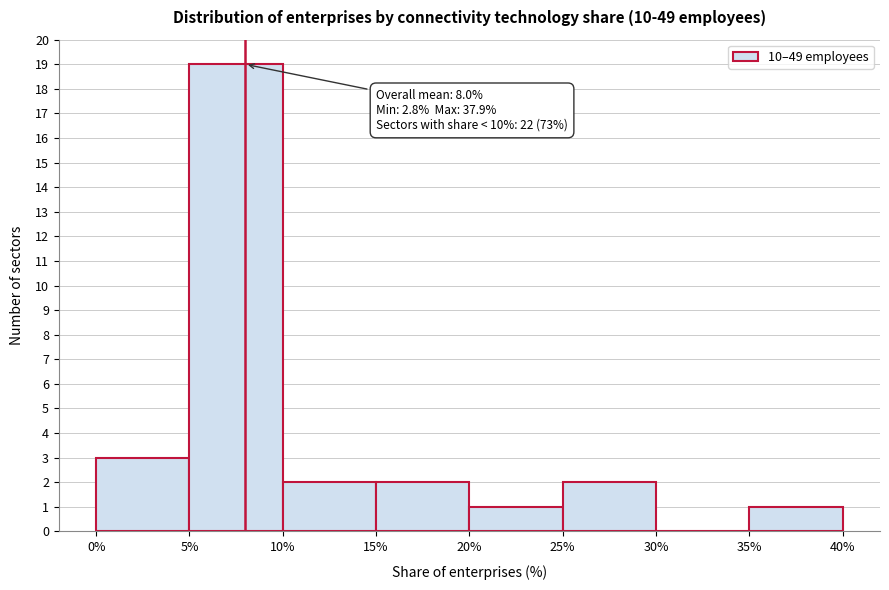

Which range on the x-axis has the tallest bar?

5% to 10%